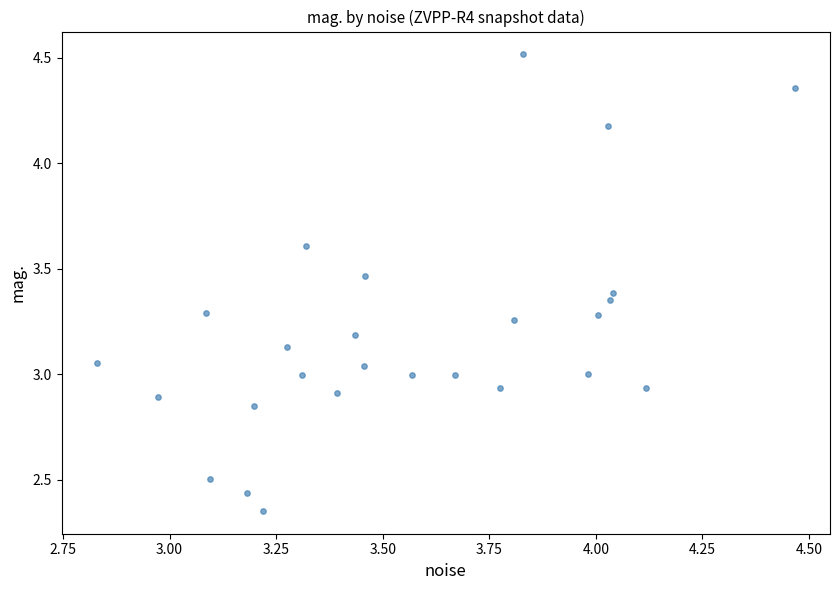

What is the range of Y values (max minus min)?

2.2